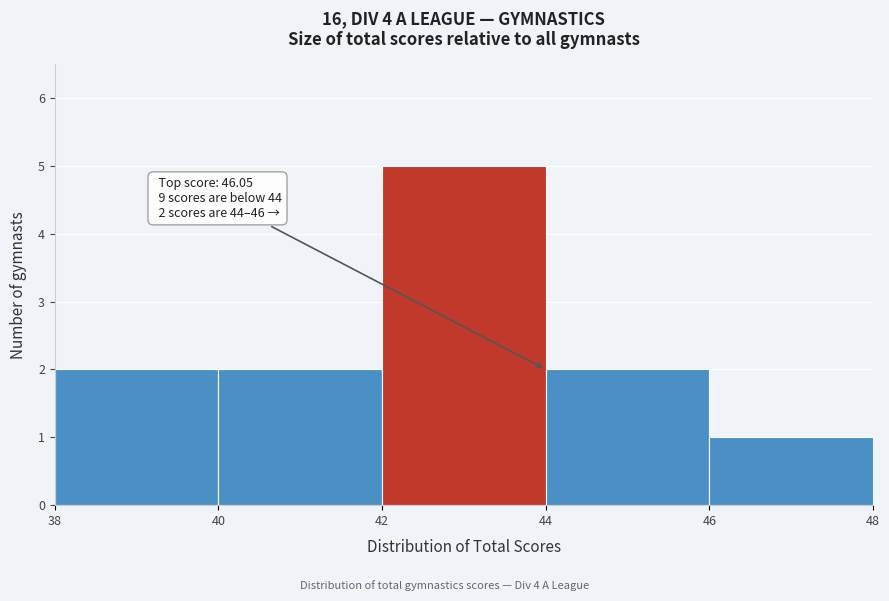

Over which range of the x-axis is the bar tallest?

42 to 44